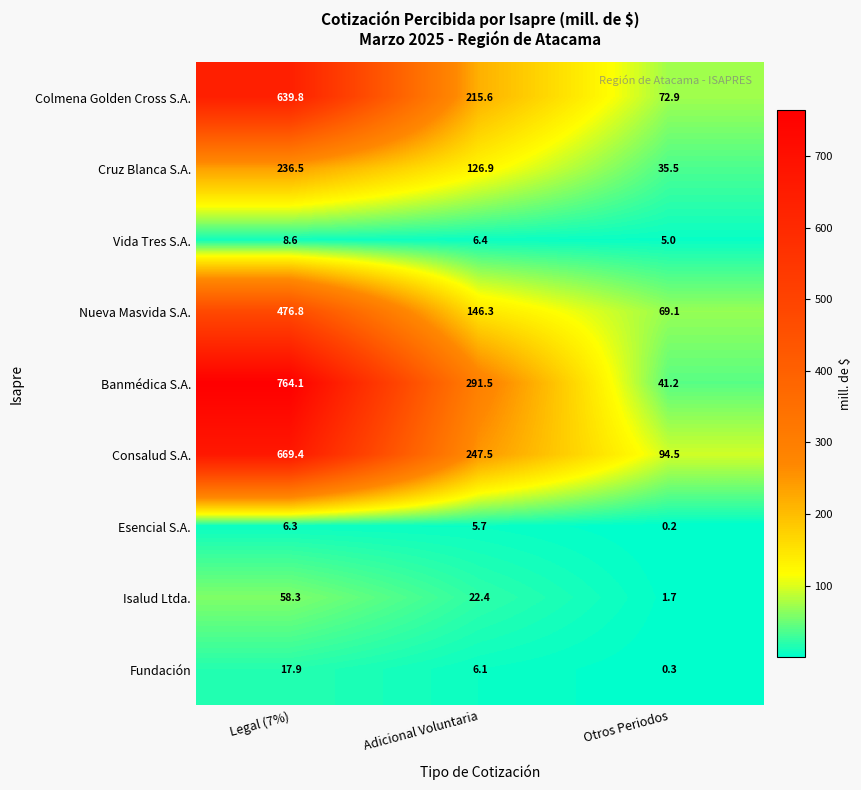

Which series has the widest spread of values?

Banmédica S.A.